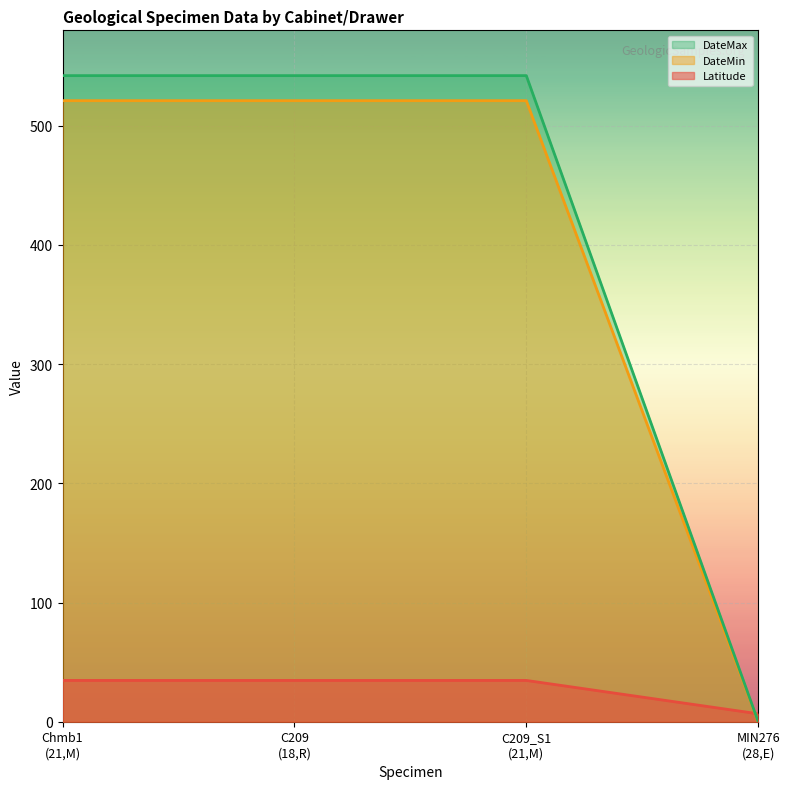

Which series has the widest spread of values?

DateMax